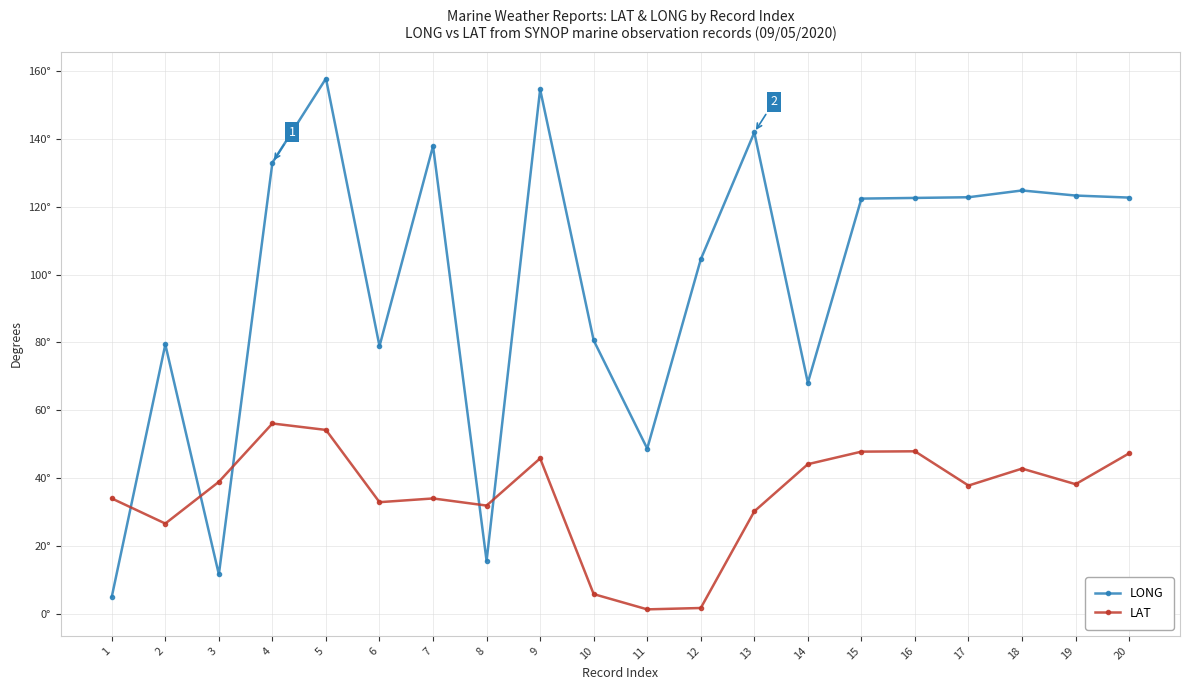

List the labels in order of LONG value, largest first.

5, 9, 13, 7, 4, 18, 19, 17, 20, 16, 15, 12, 10, 2, 6, 14, 11, 8, 3, 1